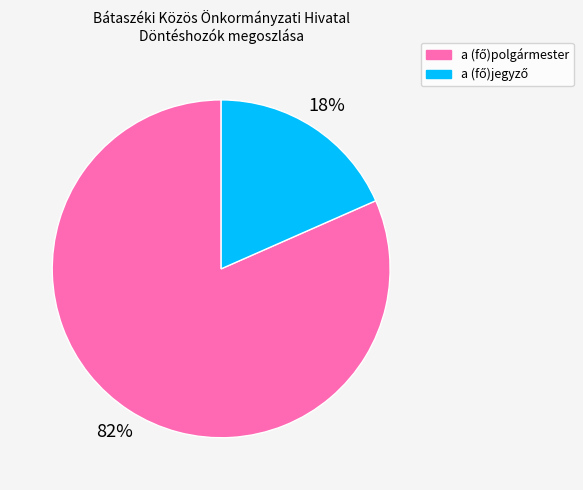

To the nearest percent, what is the average slice percentage?

50%